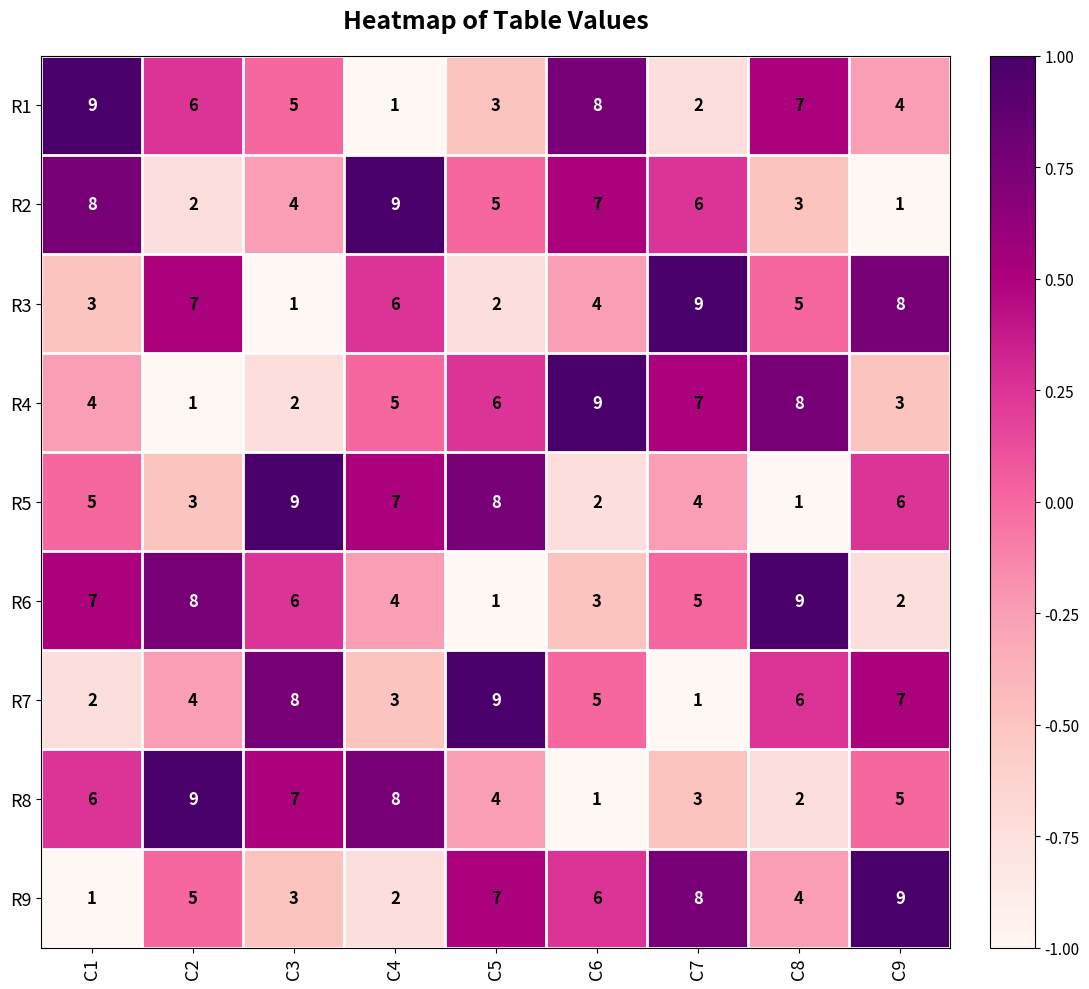

What is the difference between the maximum and minimum values in the R4 series?

8